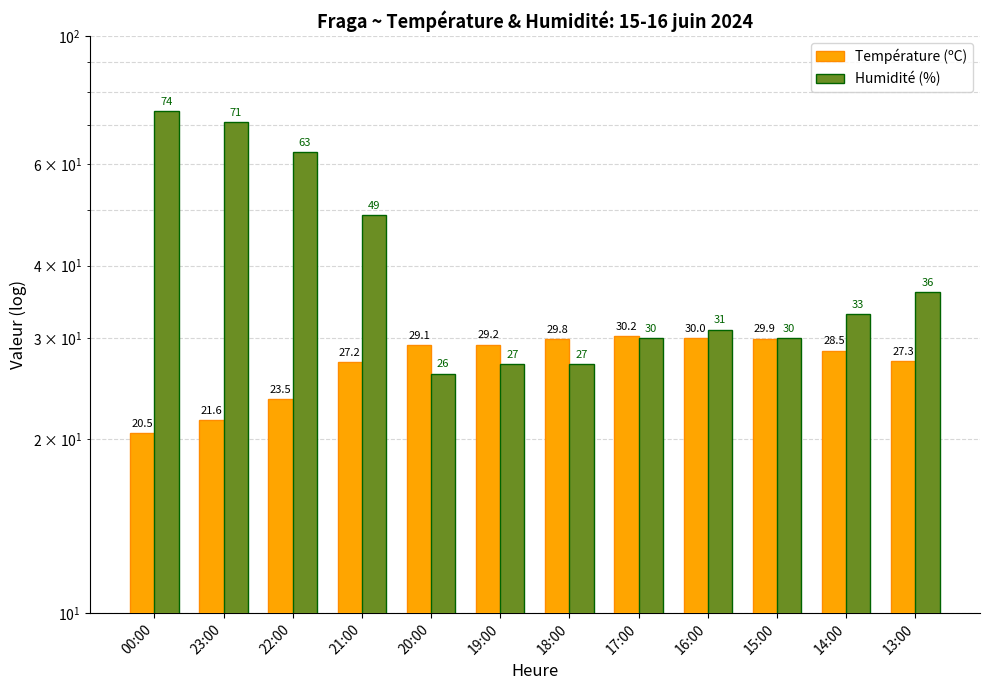

What is the label of the 8th bar from the right?

20:00